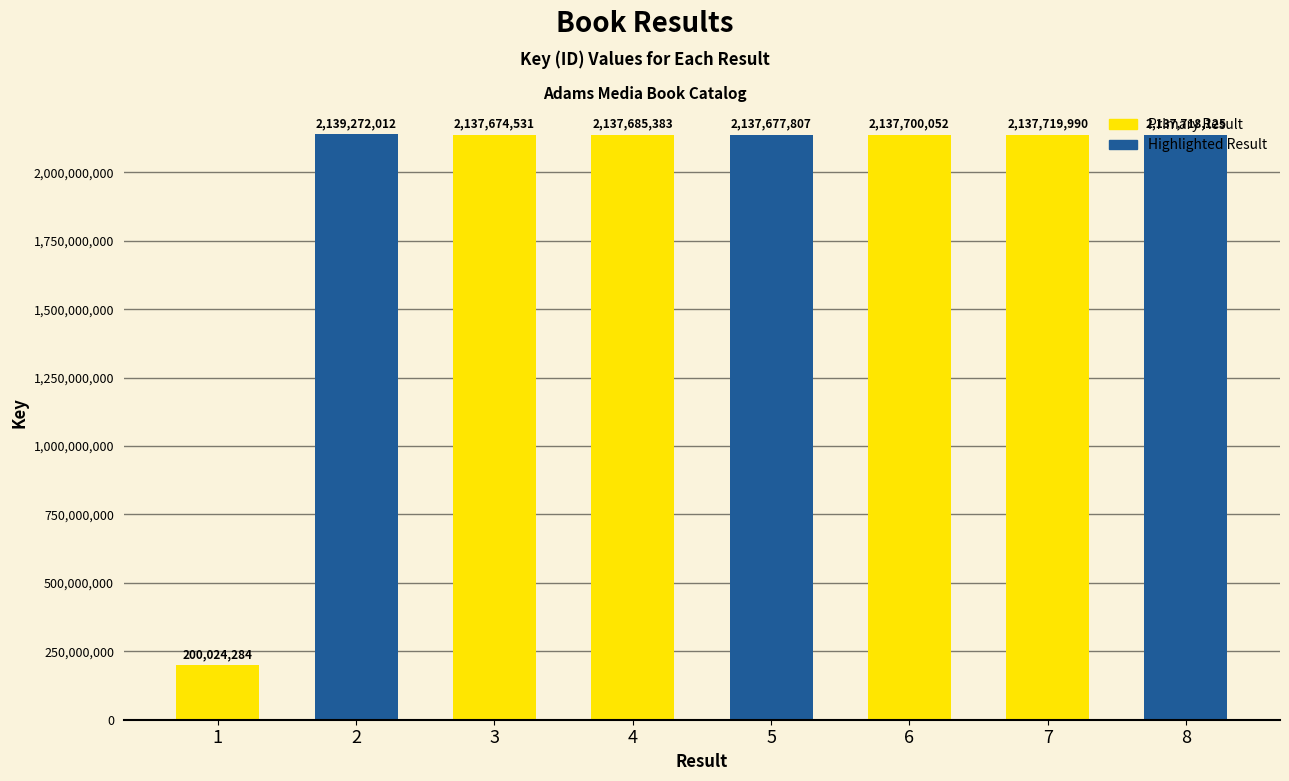

List the labels in order of value, smallest first.

1, 3, 5, 4, 6, 8, 7, 2